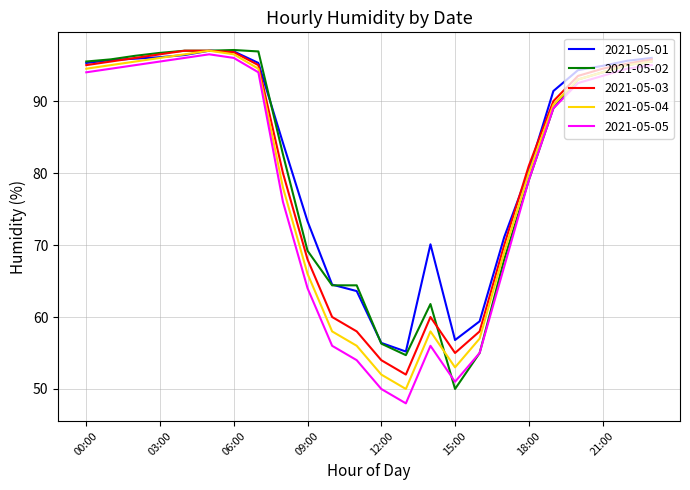

What is the maximum value for 2021-05-05?

96.5